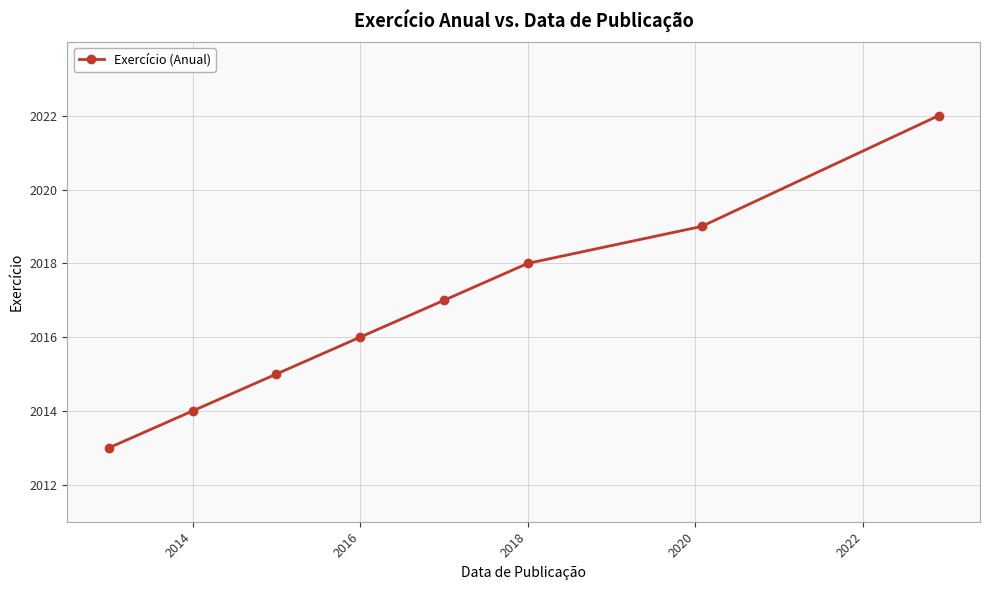

Count the number of data series in this chart.

1